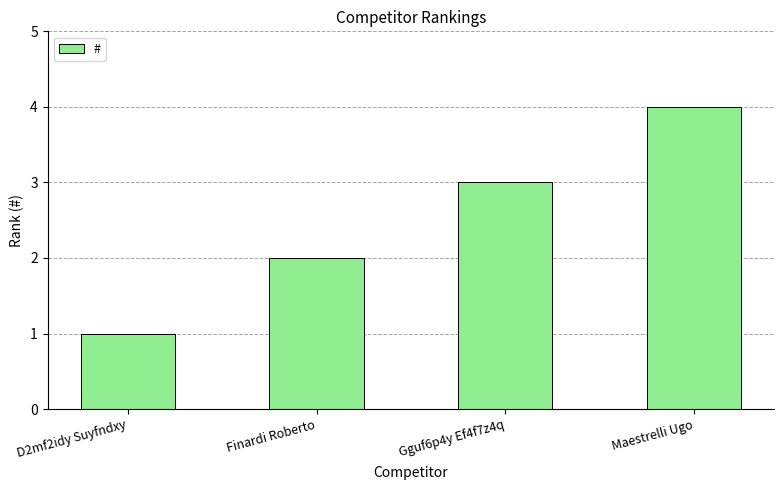

What is the label of the 1st bar from the right?

Maestrelli Ugo